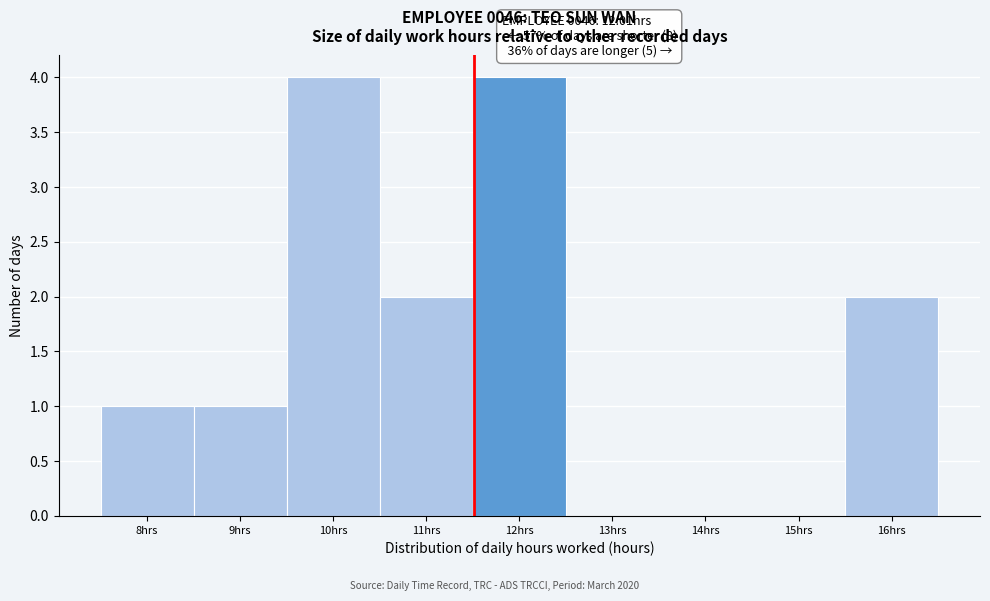

Reading left to right, extract all data points from this chart.

8hrs=1	9hrs=1	10hrs=4	11hrs=2	12hrs=4	13hrs=0	14hrs=0	15hrs=0	16hrs=2